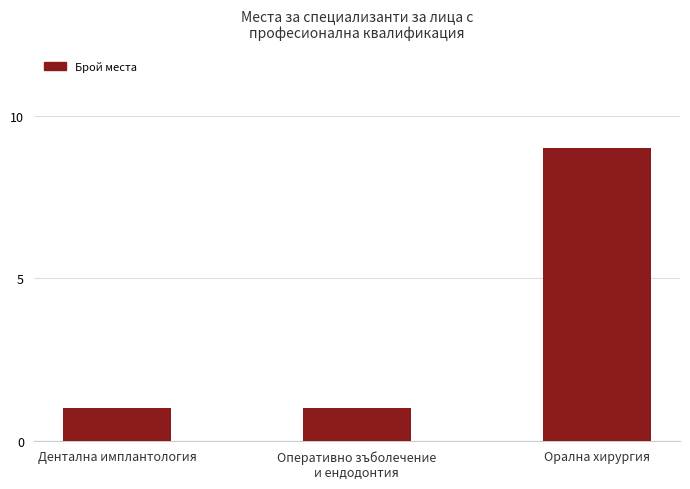

How many values are between 1 and 9?

3